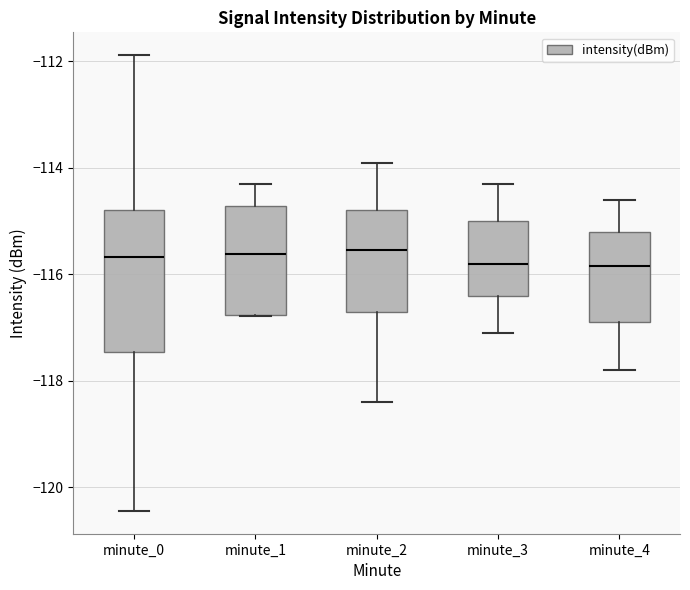

Reading left to right, read every box against the y-axis: the position of its median line, the range the box covers, and the ends of its whiskers. The values are not printed on the chart, so give them approximately, as read against the axis.

minute_0: median -115.6, box -117.4 to -114.8, whiskers -120.4 to -111.8
minute_1: median -115.6, box -116.8 to -114.8, whiskers -116.8 to -114.2
minute_2: median -115.6, box -116.6 to -114.8, whiskers -118.4 to -113.8
minute_3: median -115.8, box -116.4 to -115.0, whiskers -117.0 to -114.2
minute_4: median -115.8, box -116.8 to -115.2, whiskers -117.8 to -114.6